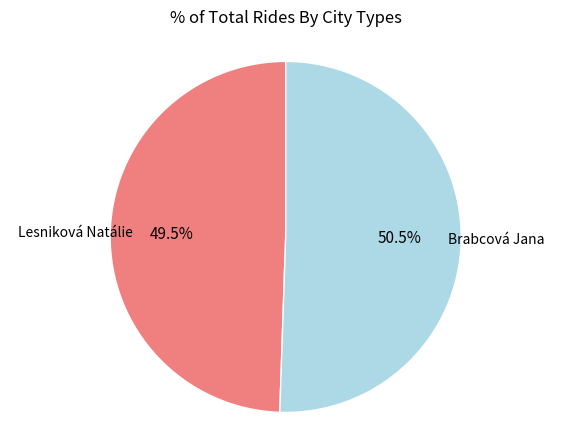

Combined, do Brabcová Jana and Lesniková Natálie account for over 50%?

Yes